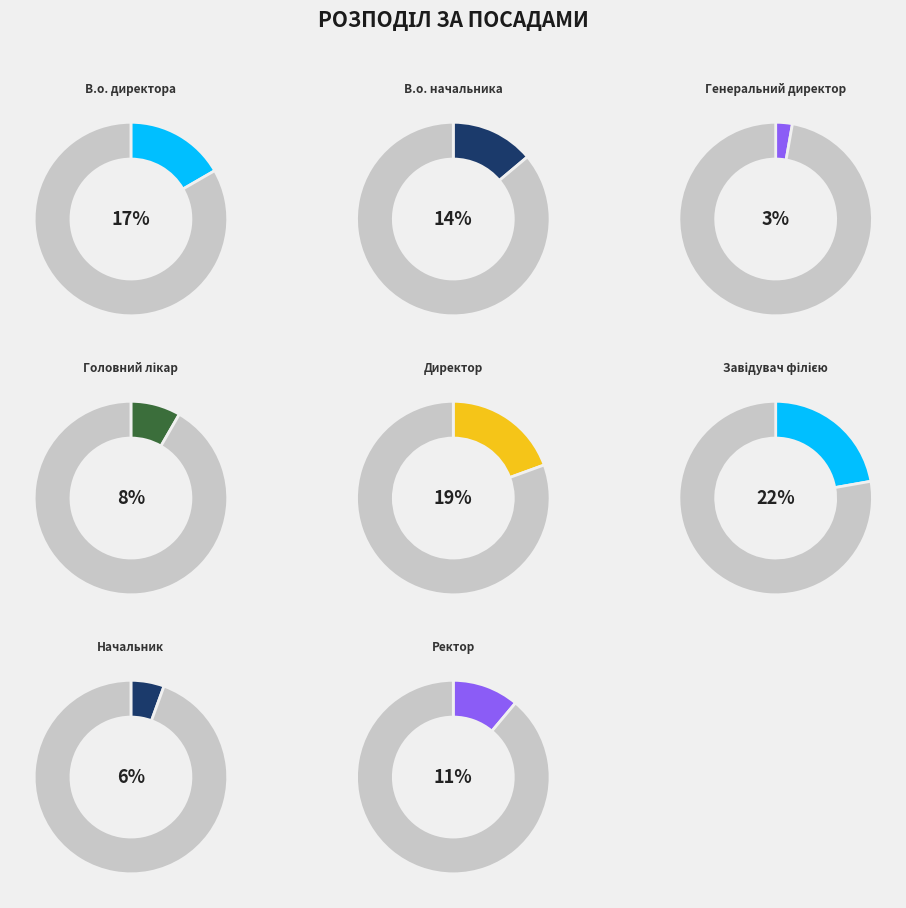

Combined, do Завідувач філією and Директор account for over 50%?

No